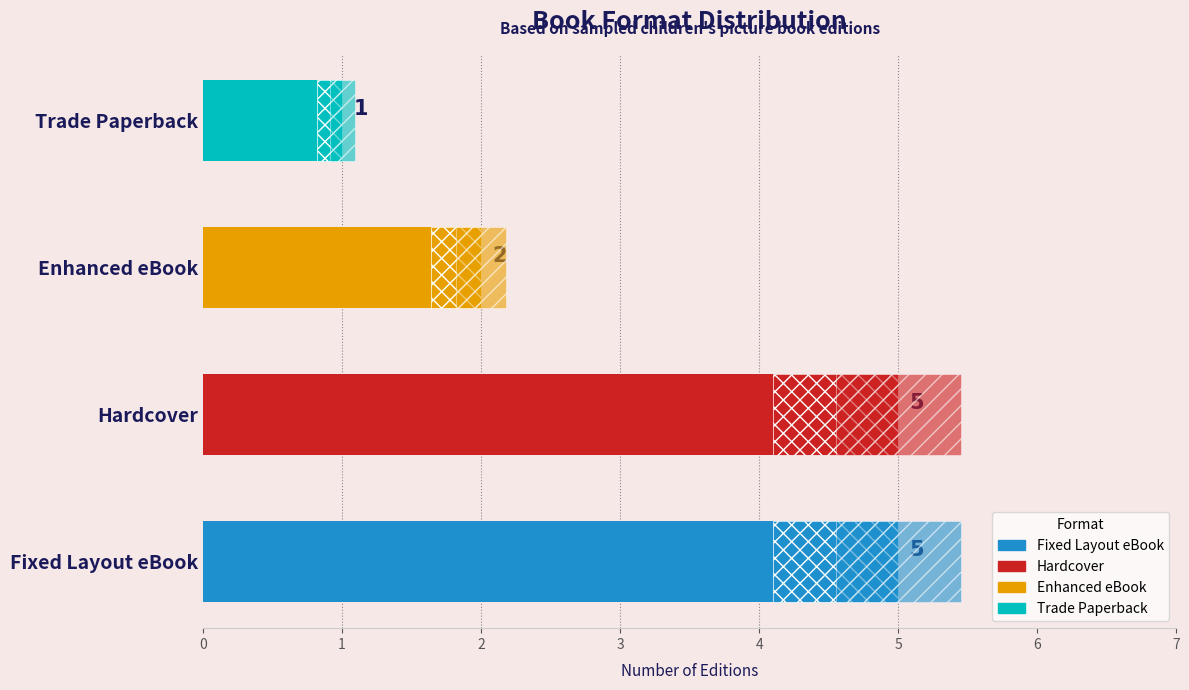

What is the change in value from Fixed Layout eBook to Enhanced eBook?

-3